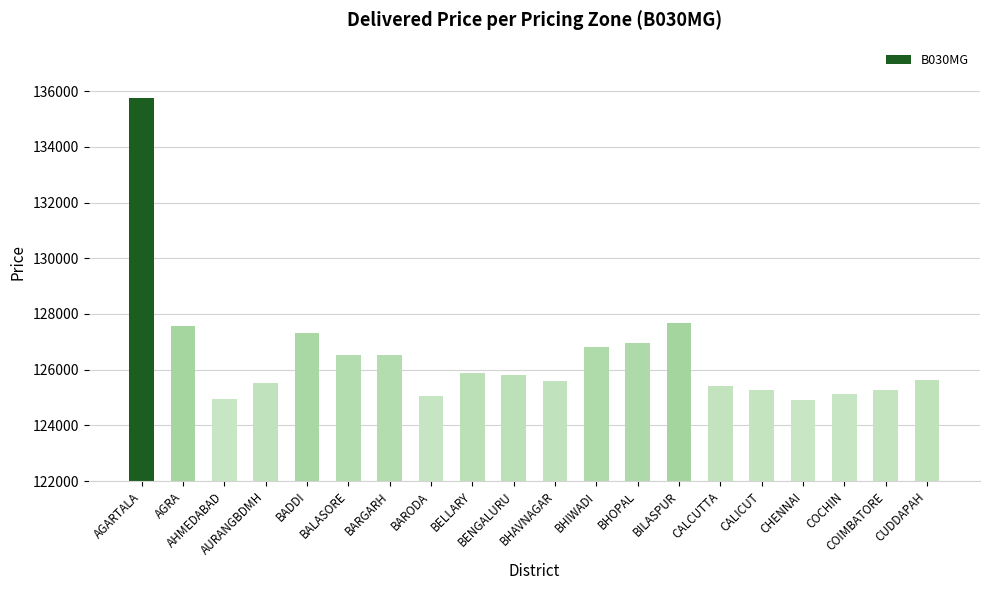

True or false: the data shows 125880 at BELLARY.

True